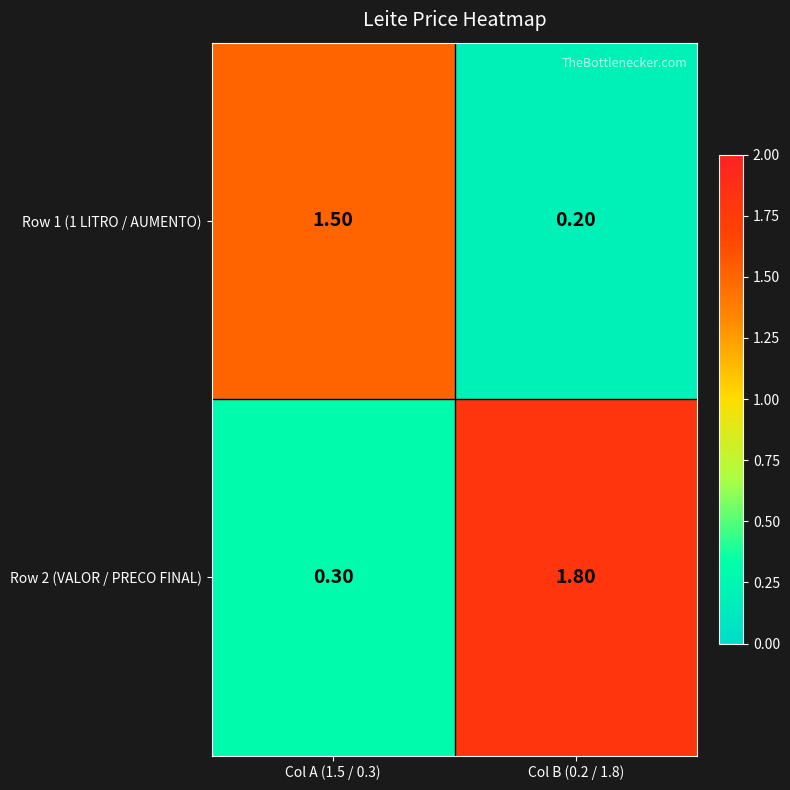

Which series changed the most between Col A (1.5 / 0.3) and Col B (0.2 / 1.8)?

Row 2 (VALOR / PRECO FINAL)